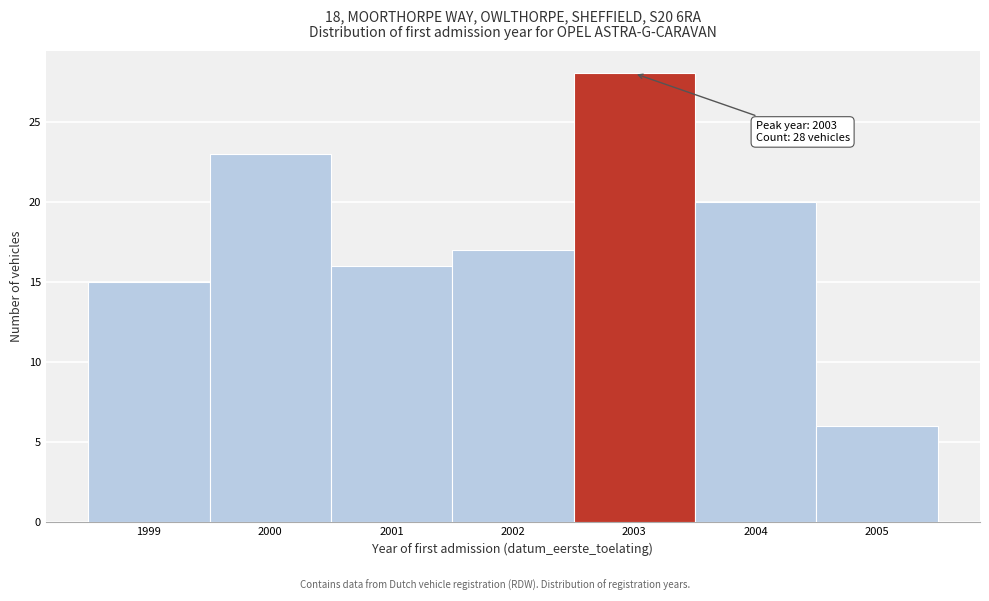

Reading left to right, what are all the values shown in this chart?

1999=15	2000=23	2001=16	2002=17	2003=28	2004=20	2005=6